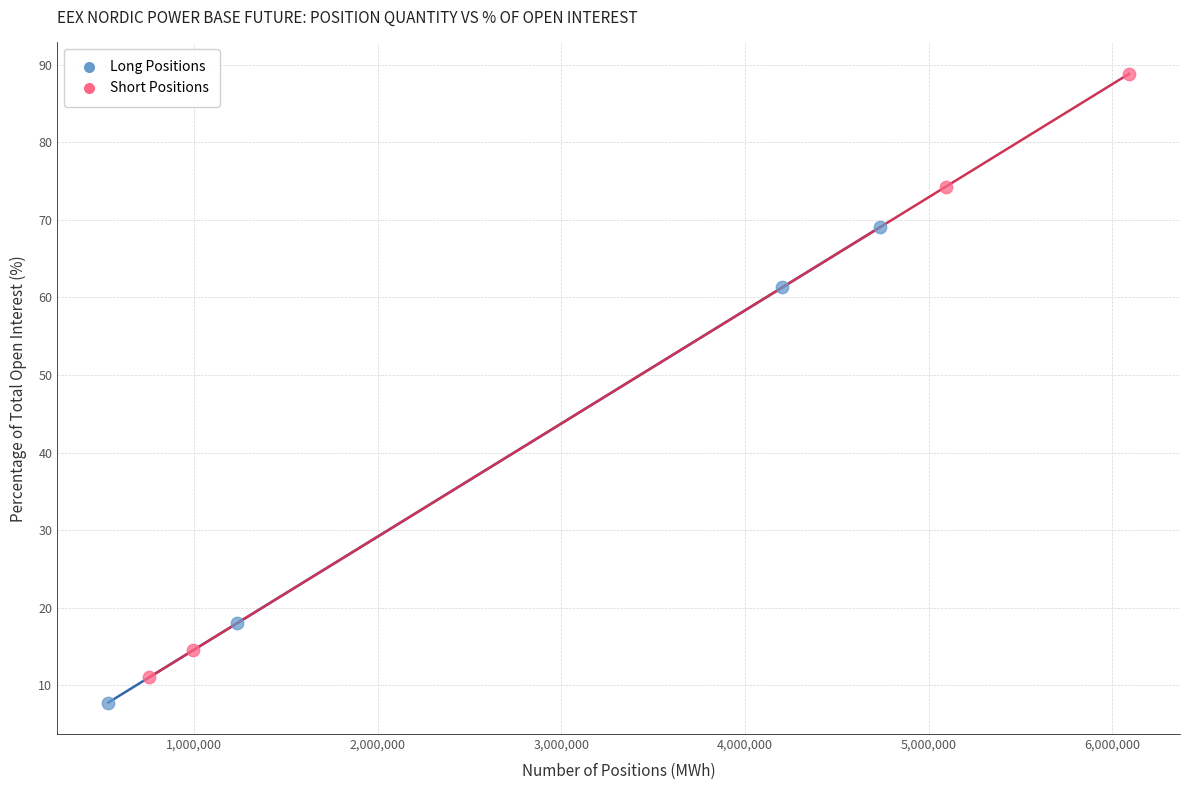

Which series contains the highest Y value?

Short Positions